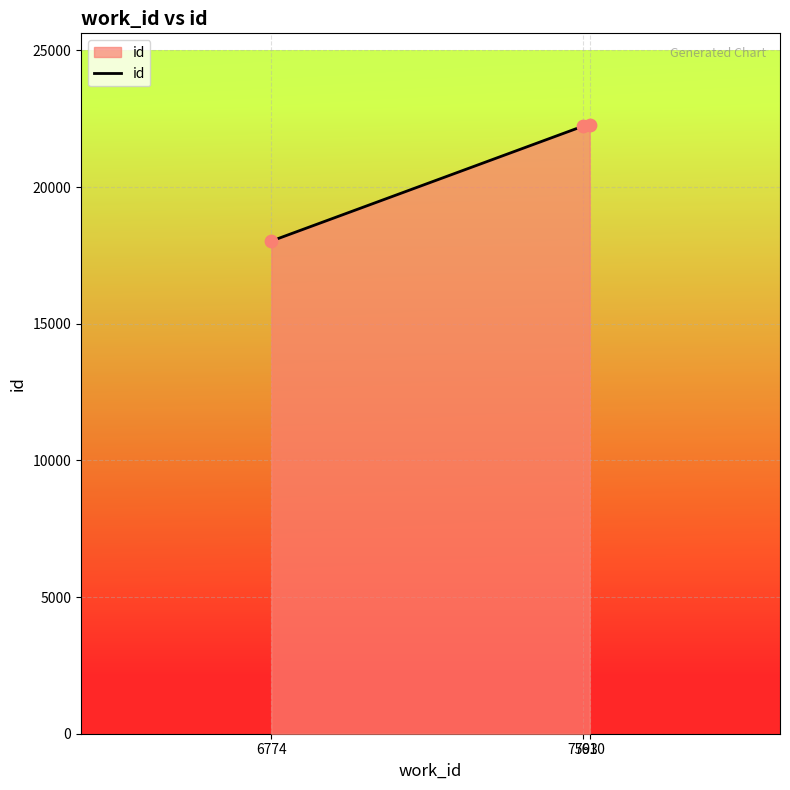

What is the change in value from 6774 to 7593?

+4205